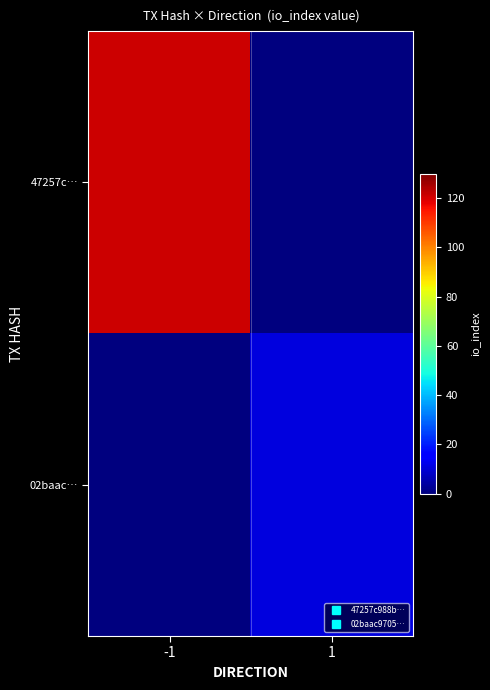

Reading left to right, transcribe all the data shown in this chart.

47257c…: -1=121	1=0
02baac…: -1=0	1=11